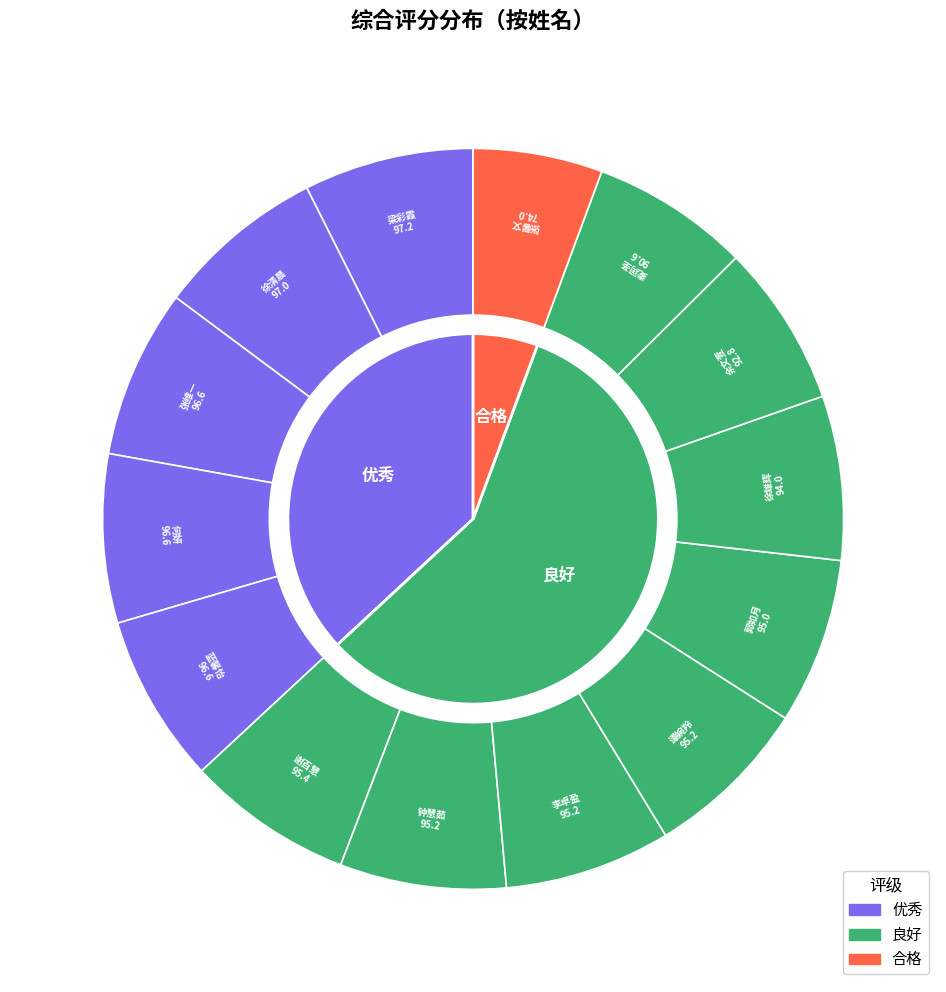

What is the ratio of the value at 蓝馨怡 to the value at 张馨文?

1.3